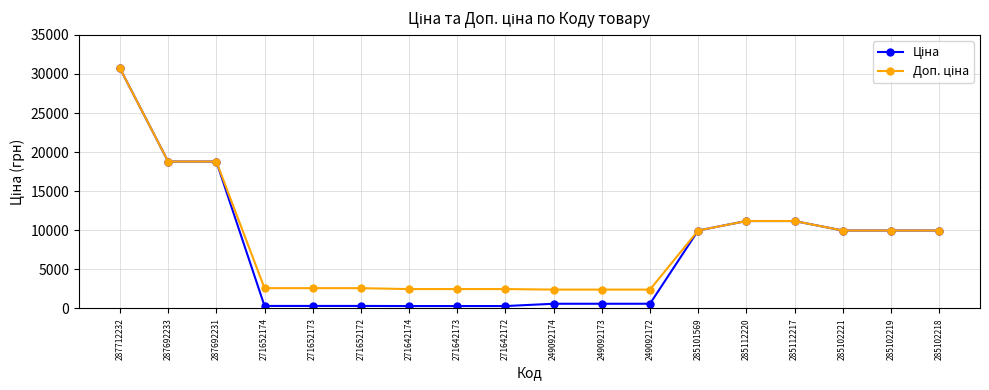

Which label corresponds to the largest value in the chart?

287712232